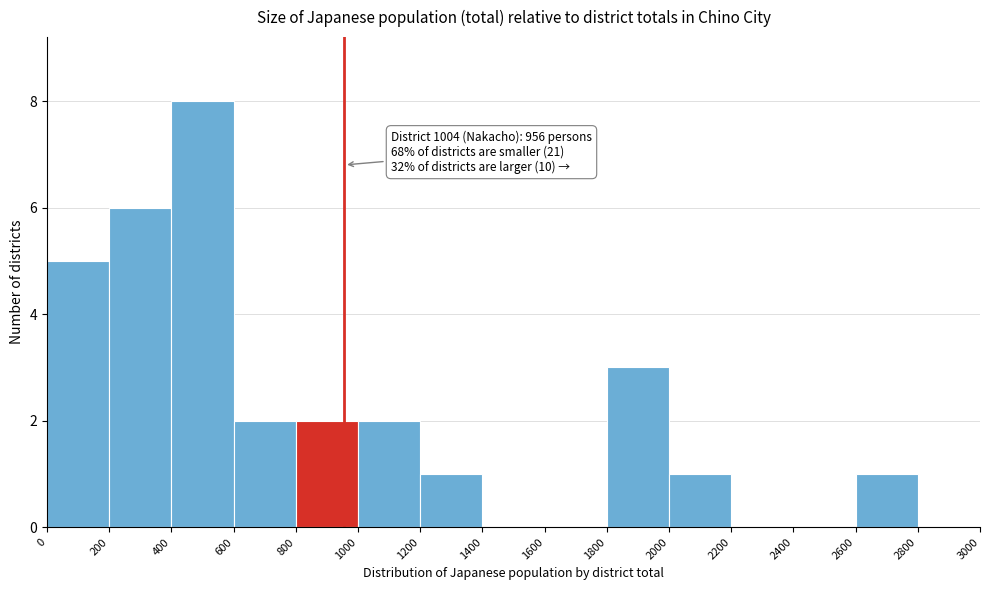

Which range on the x-axis has the tallest bar?

400 to 600